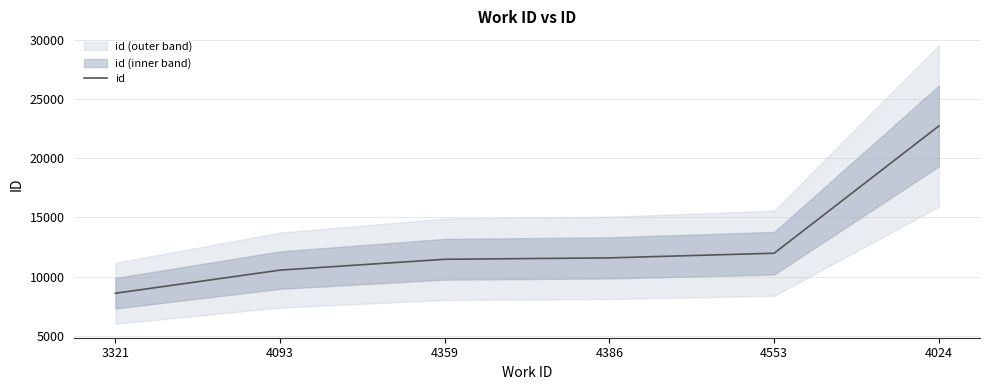

What is the sum of the values at 4024 and 4359?

34161